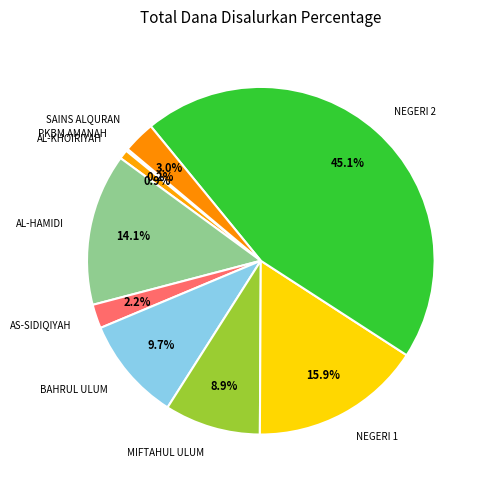

Does any single category account for the majority?

No